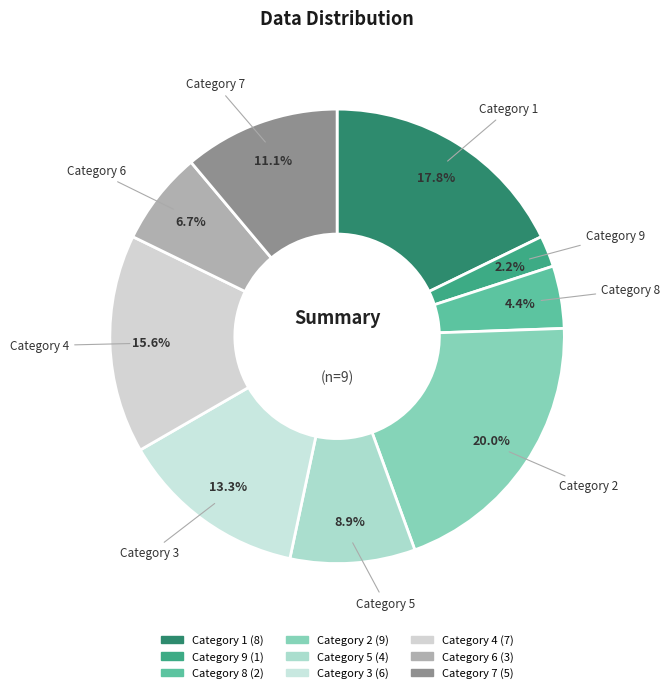

Is there a majority slice in this chart?

No